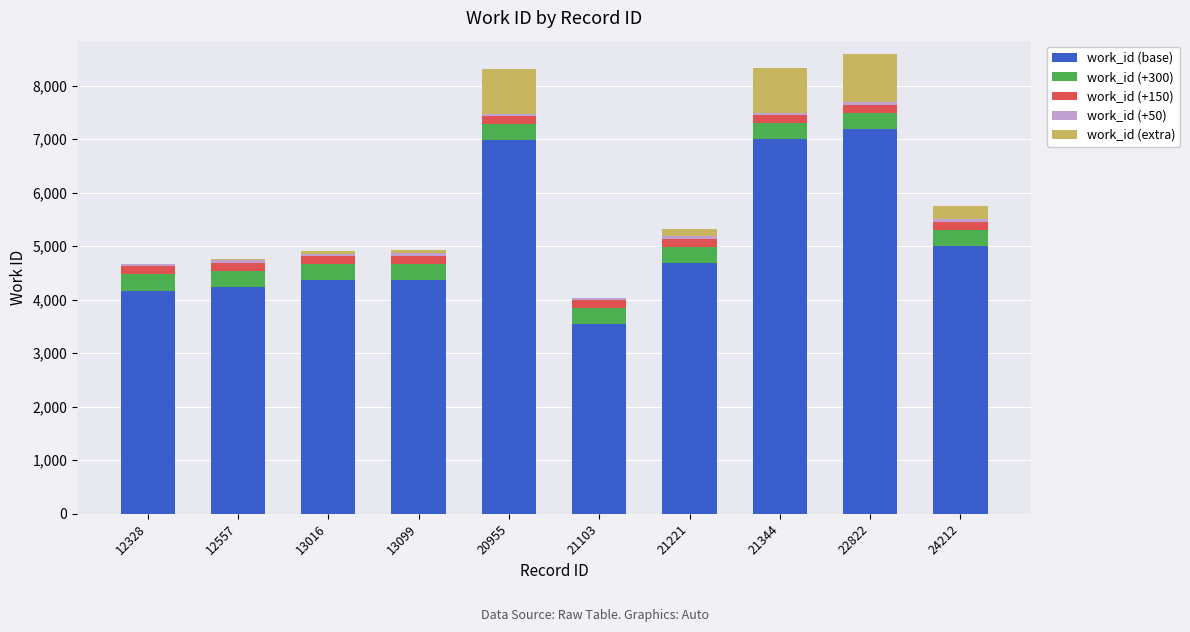

What is the highest value of the work_id (base) series?

7187.0